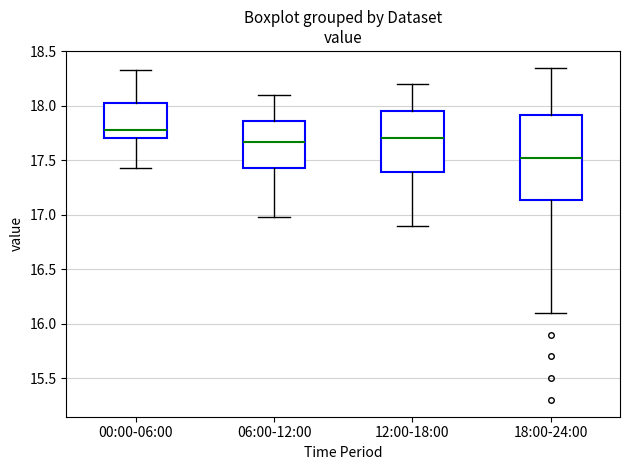

Which box is the tallest, from its lower edge to its upper edge?

18:00-24:00